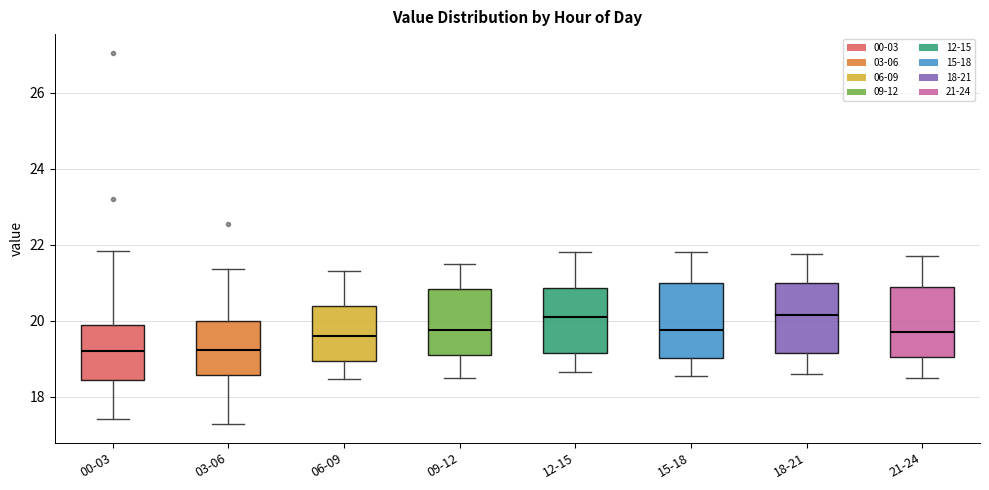

Reading left to right, transcribe this box plot: for each box, give where its median line is, the range the box spans, and where its two whiskers end, as read against the y-axis. The values are not printed on the chart, so give them approximately, as read against the axis.

00-03: median 19.2, box 18.4 to 19.8, whiskers 17.4 to 21.8
03-06: median 19.2, box 18.6 to 20.0, whiskers 17.2 to 21.4
06-09: median 19.6, box 19.0 to 20.4, whiskers 18.4 to 21.4
09-12: median 19.8, box 19.2 to 20.8, whiskers 18.6 to 21.6
12-15: median 20.2, box 19.2 to 20.8, whiskers 18.6 to 21.8
15-18: median 19.8, box 19.0 to 21.0, whiskers 18.6 to 21.8
18-21: median 20.2, box 19.2 to 21.0, whiskers 18.6 to 21.8
21-24: median 19.8, box 19.0 to 20.8, whiskers 18.6 to 21.8